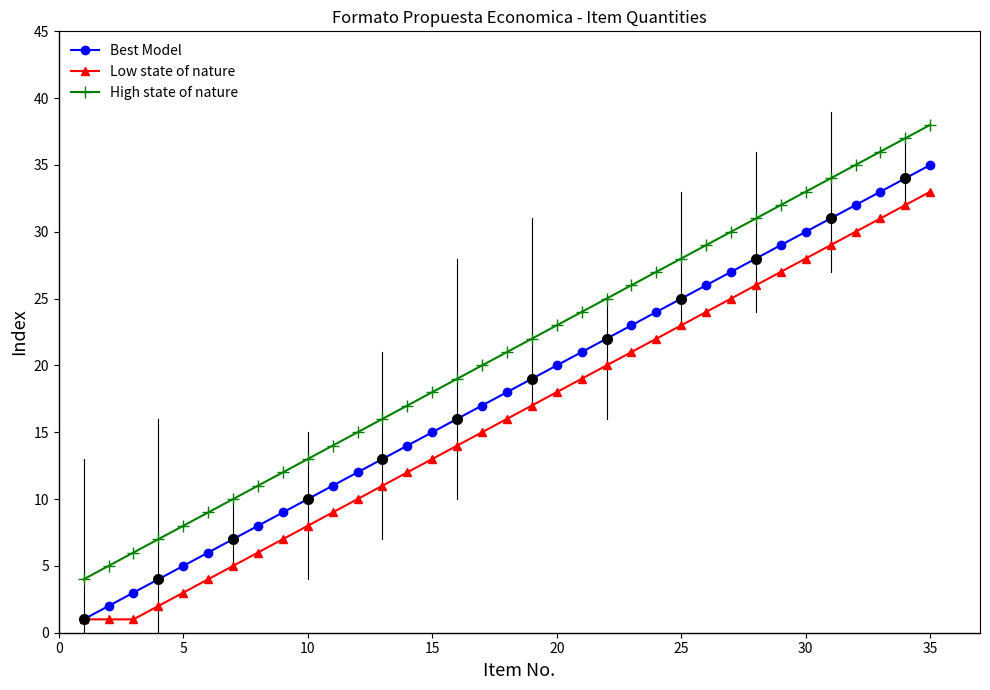

What are all the series names shown in the legend?

Best Model, Low state of nature, High state of nature